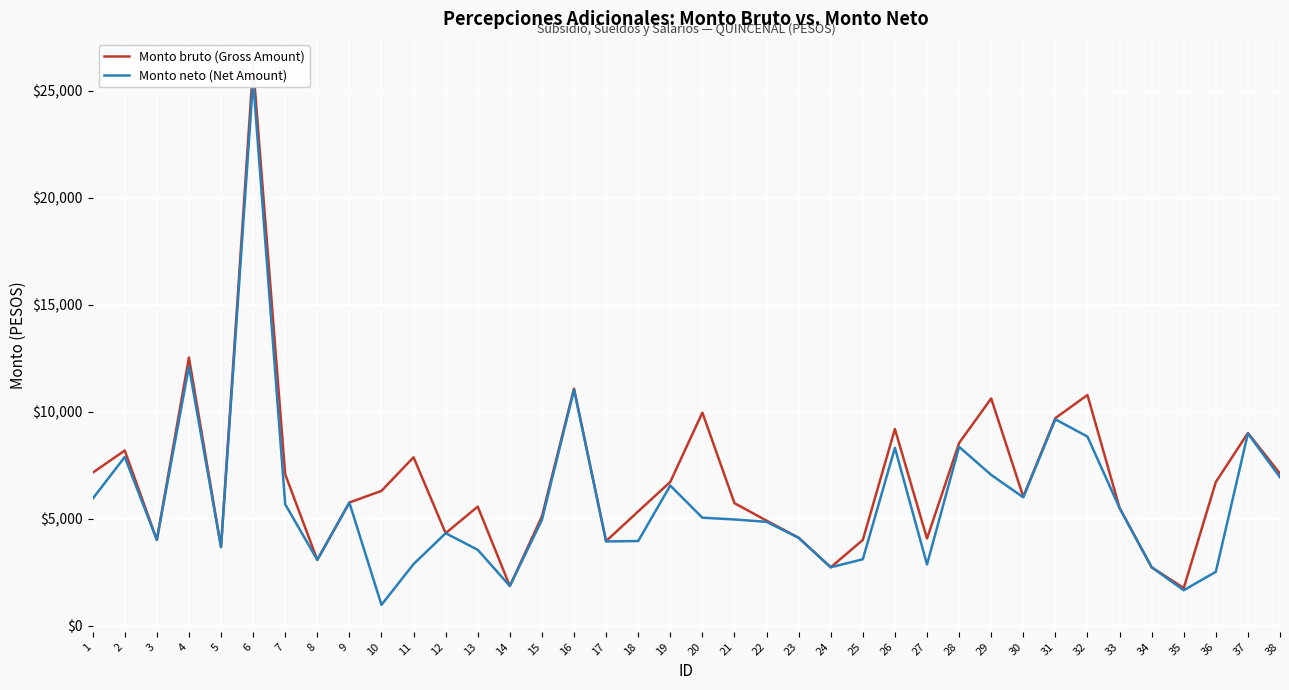

True or false: Monto bruto (Gross Amount) and Monto neto (Net Amount) intersect in this chart.

False